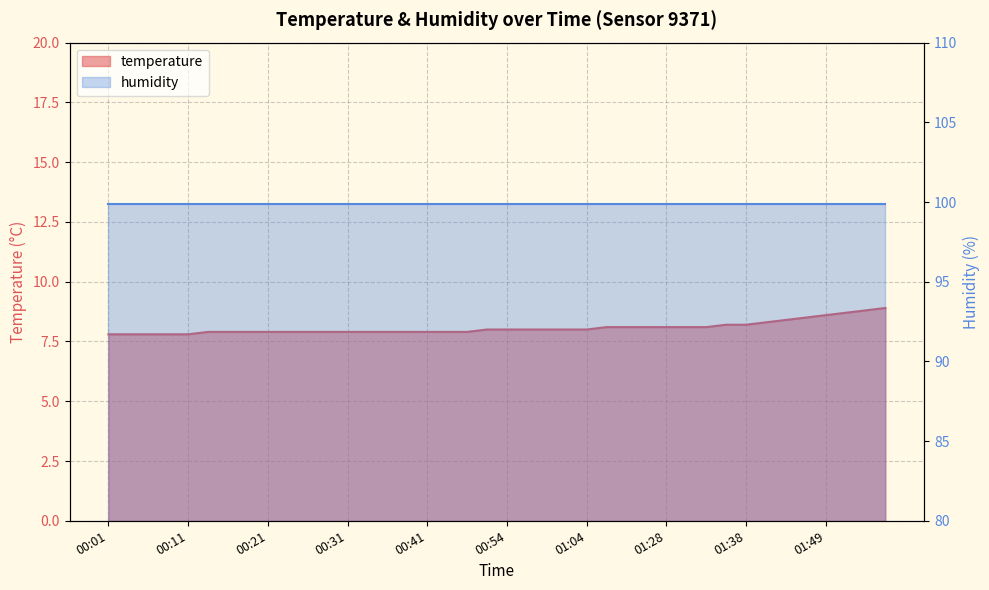

What is the label of the 17th point from the right?

01:02